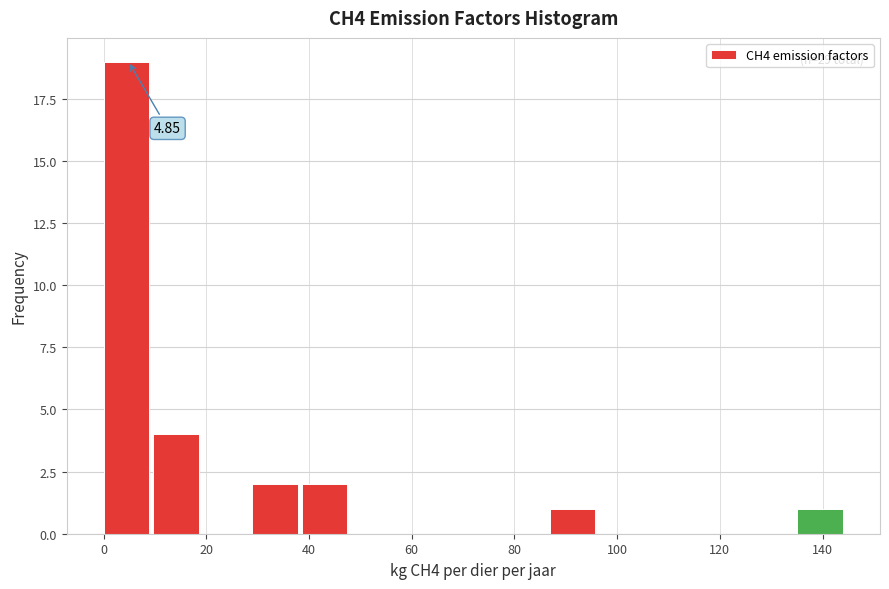

Which range on the x-axis has the tallest bar?

0 to 10